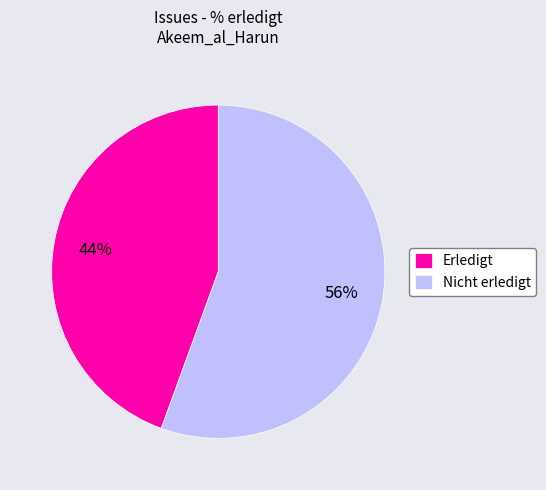

Do Erledigt and Nicht erledigt together represent more than half of the pie?

Yes